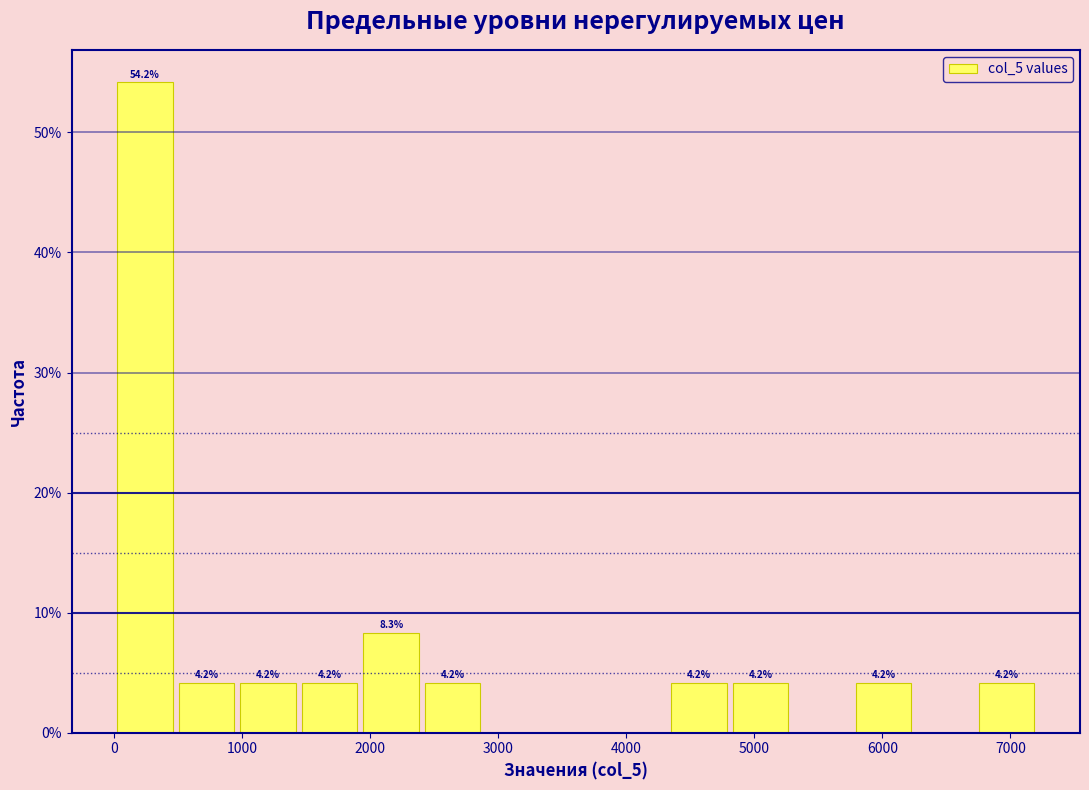

Over which range of the x-axis is the bar tallest?

0 to 500